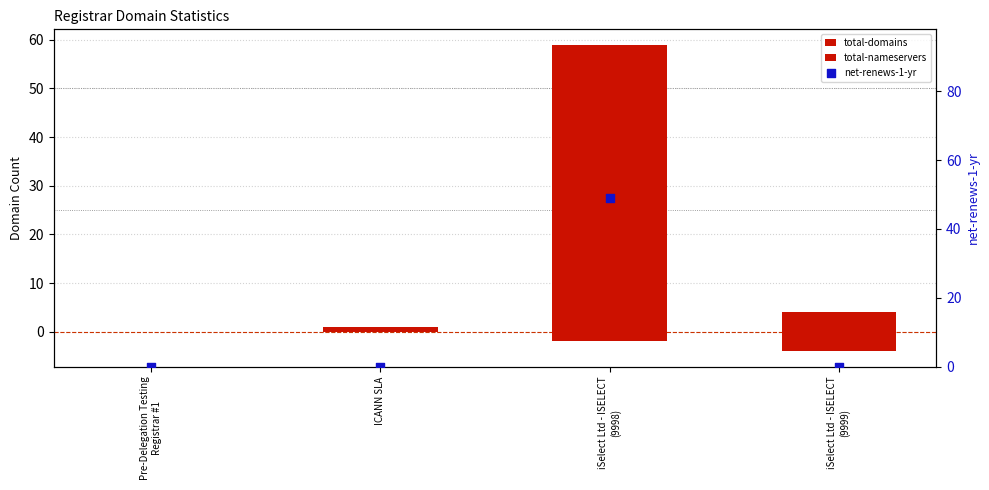

What are all the series names shown in the legend?

total-domains, total-nameservers, net-renews-1-yr